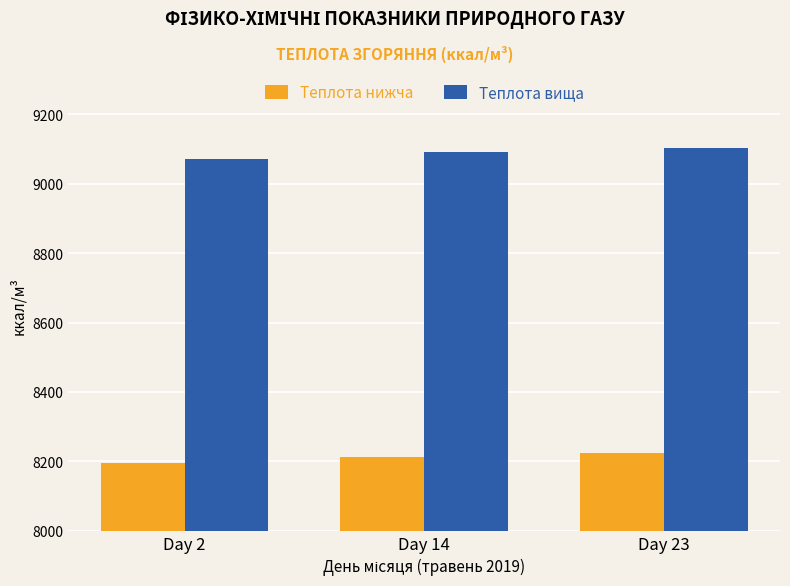

What is the sum of the Теплота нижча values at Day 14 and Day 23?

16435.0